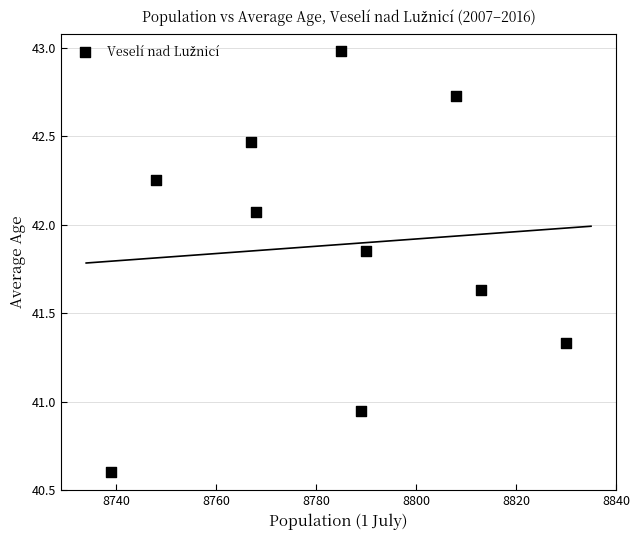

What is the range of X values (max minus min)?

91.0